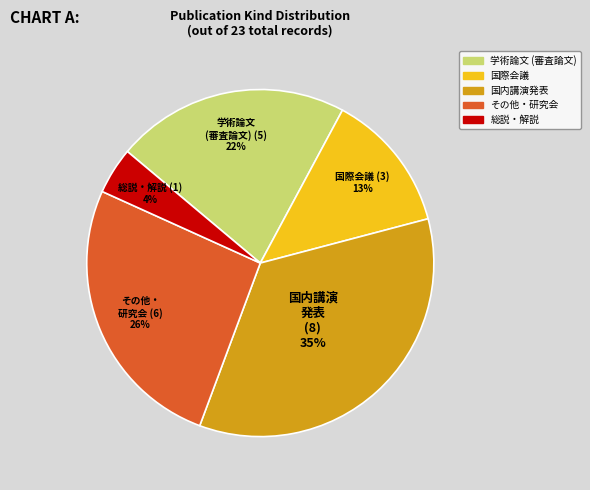

What is the smallest slice in the pie chart?

総説・解説